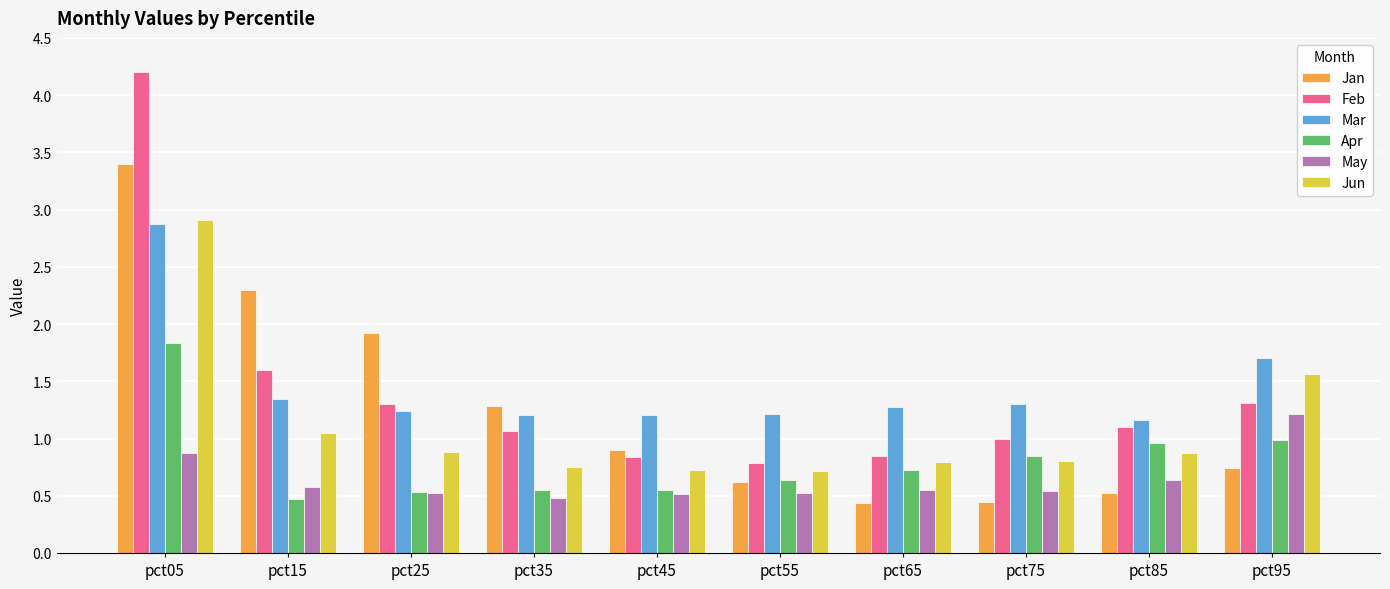

Which series has the largest range (max minus min)?

Feb